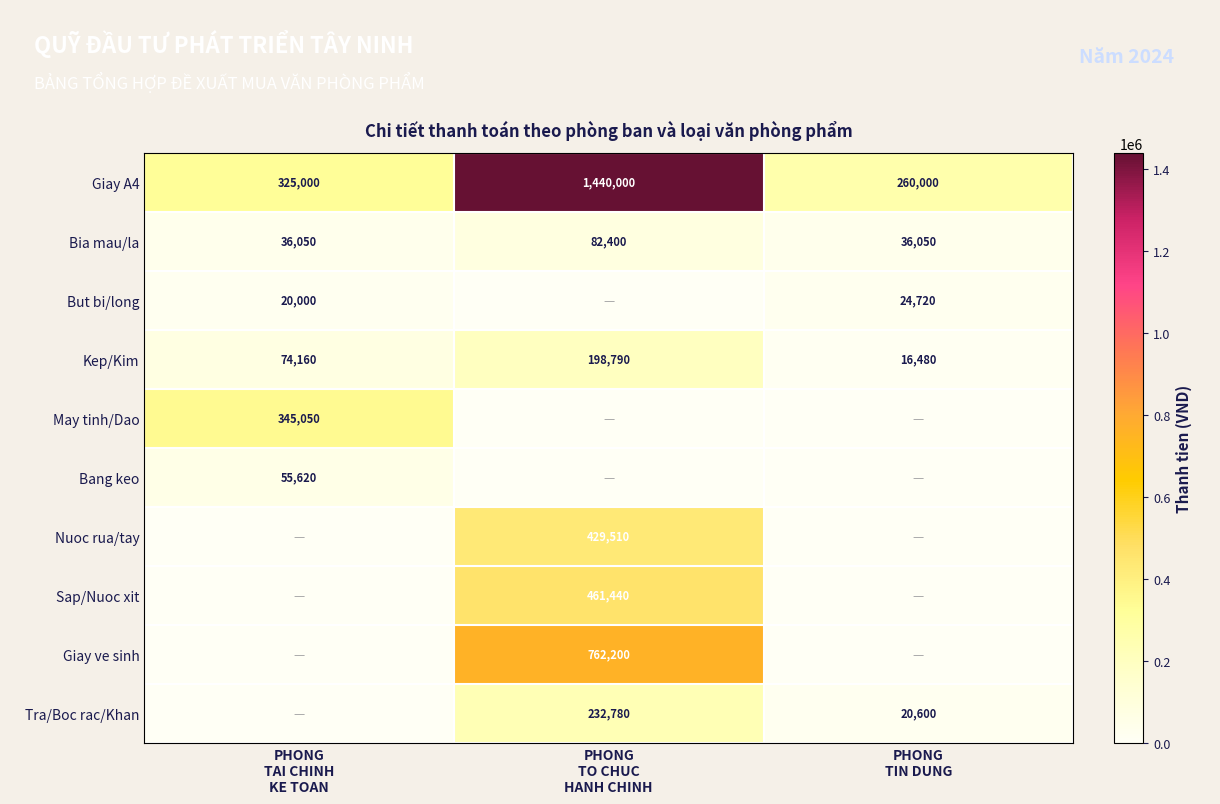

What is the maximum value for Kep/Kim?

198790